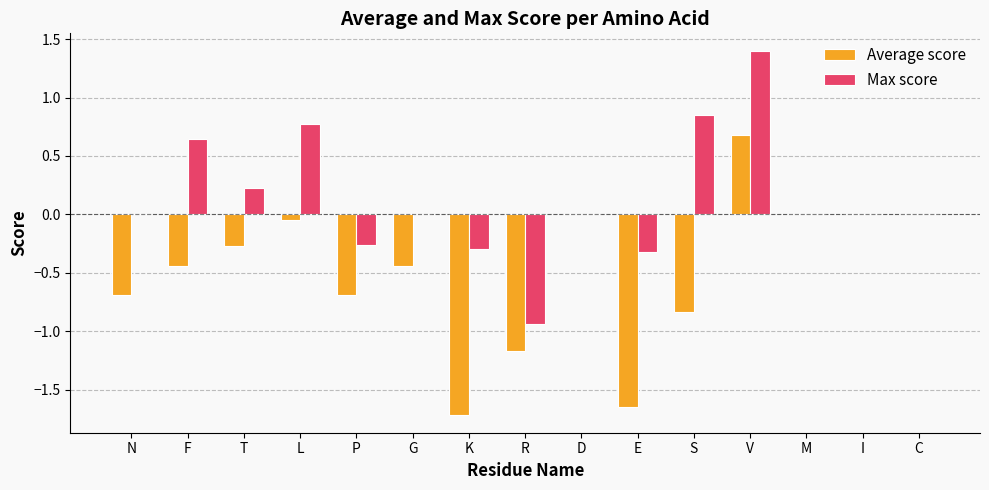

At which category is the sum across all series the highest?

V